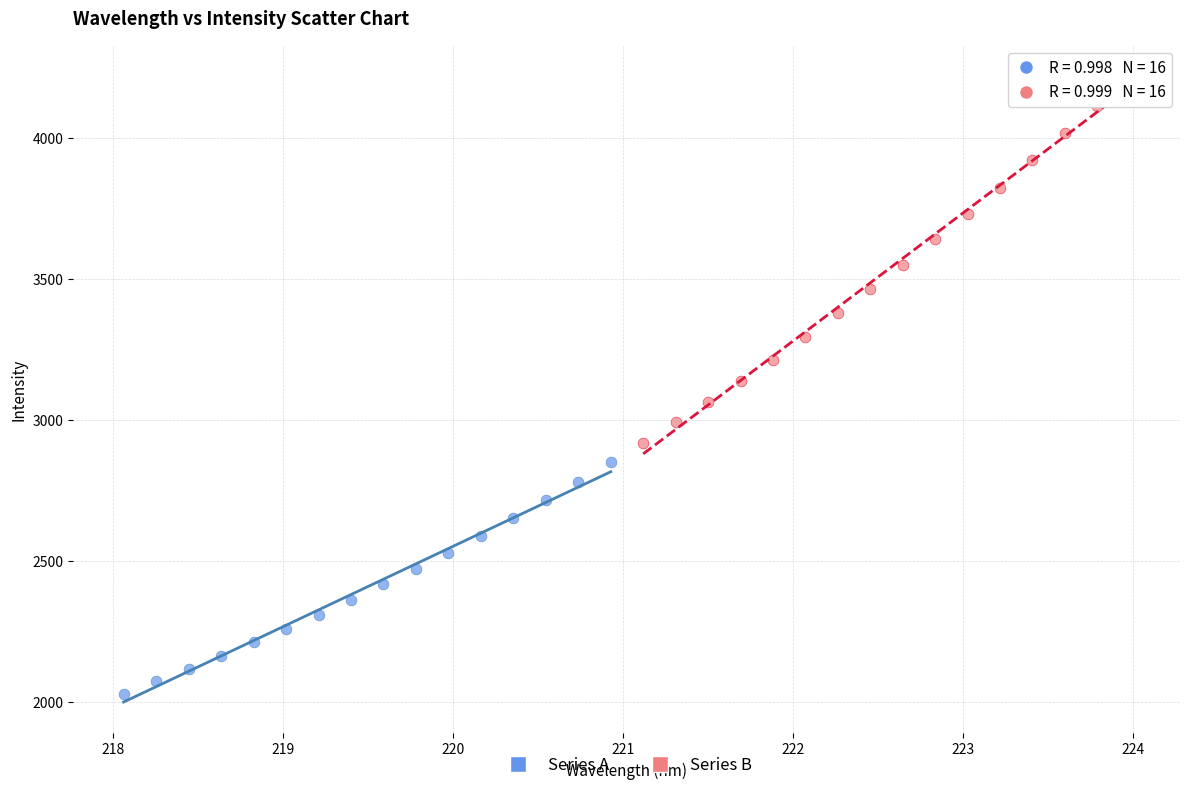

Which series contains the highest Y value?

Series B